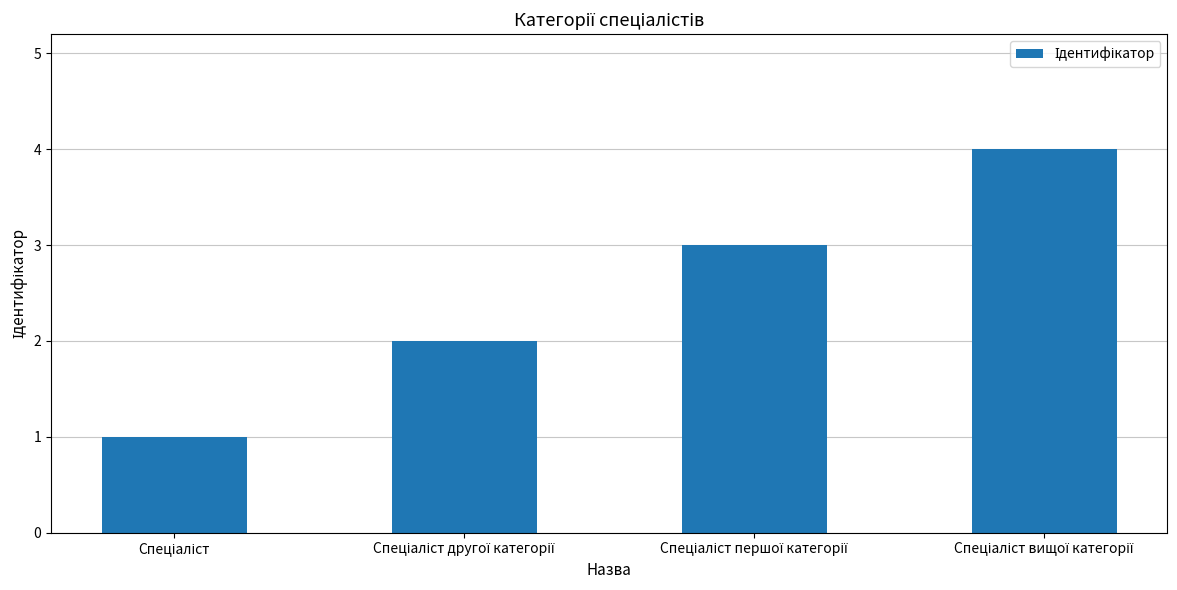

What is the maximum value shown in the chart?

4